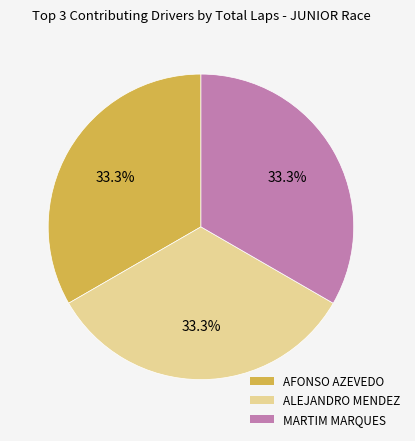

Is there a majority slice in this chart?

No